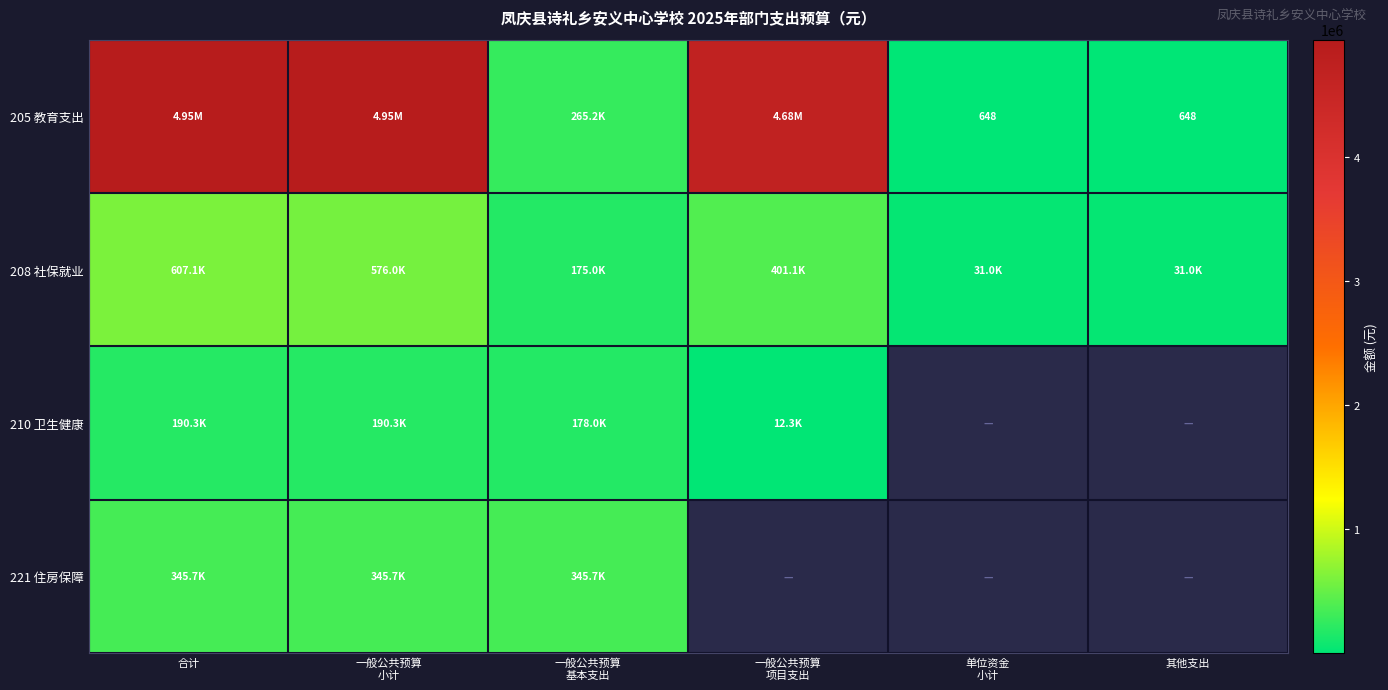

How many data points in 205 教育支出 are above 4682915?

3